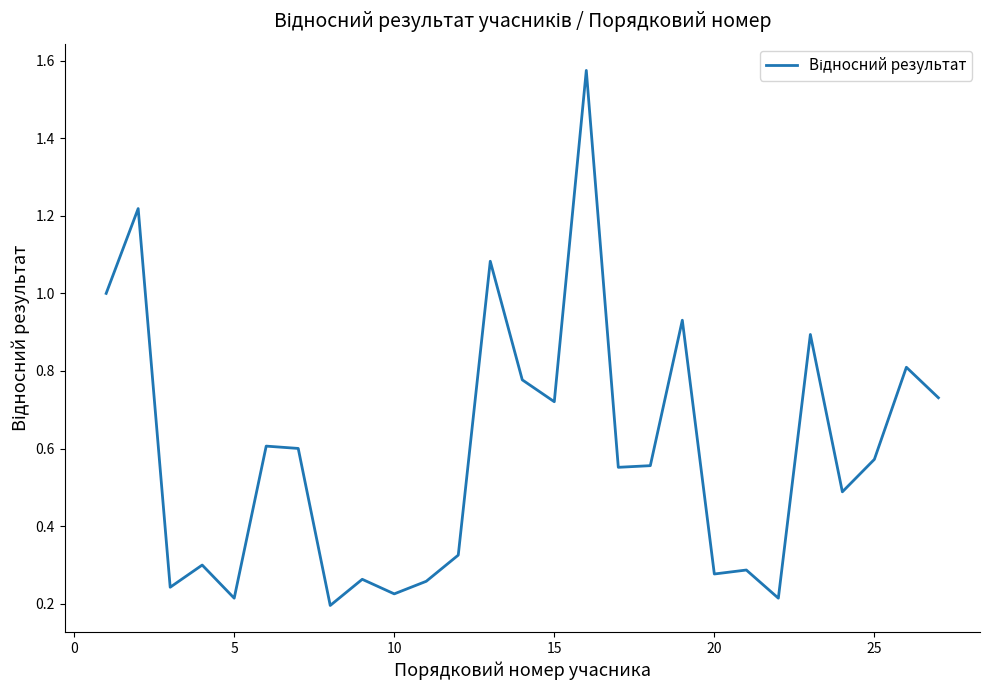

How many categories are shown in the chart?

27